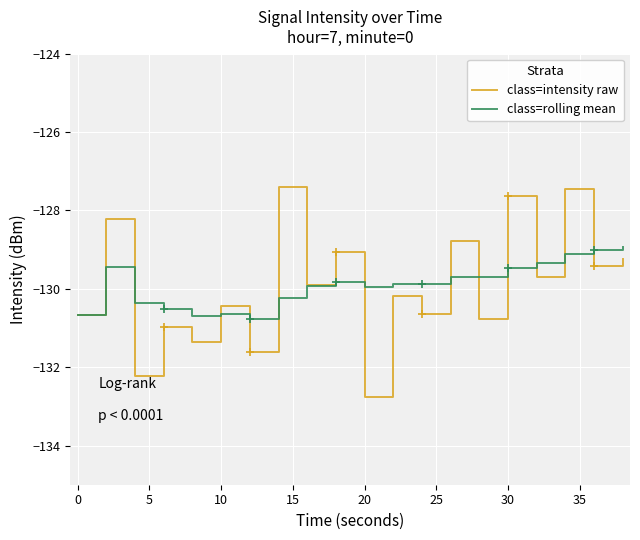

What is the greatest value displayed?

-127.4